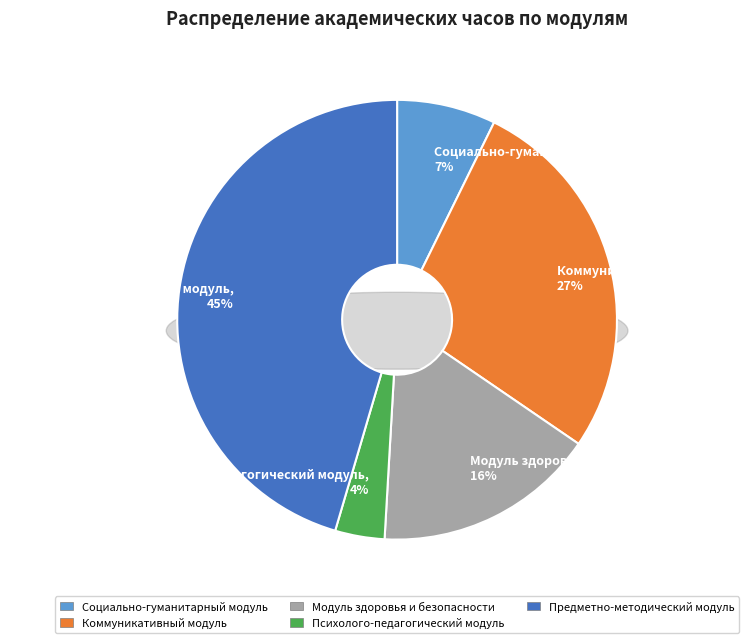

Which has a higher value, Коммуникативный модуль or Психолого-педагогический модуль?

Коммуникативный модуль